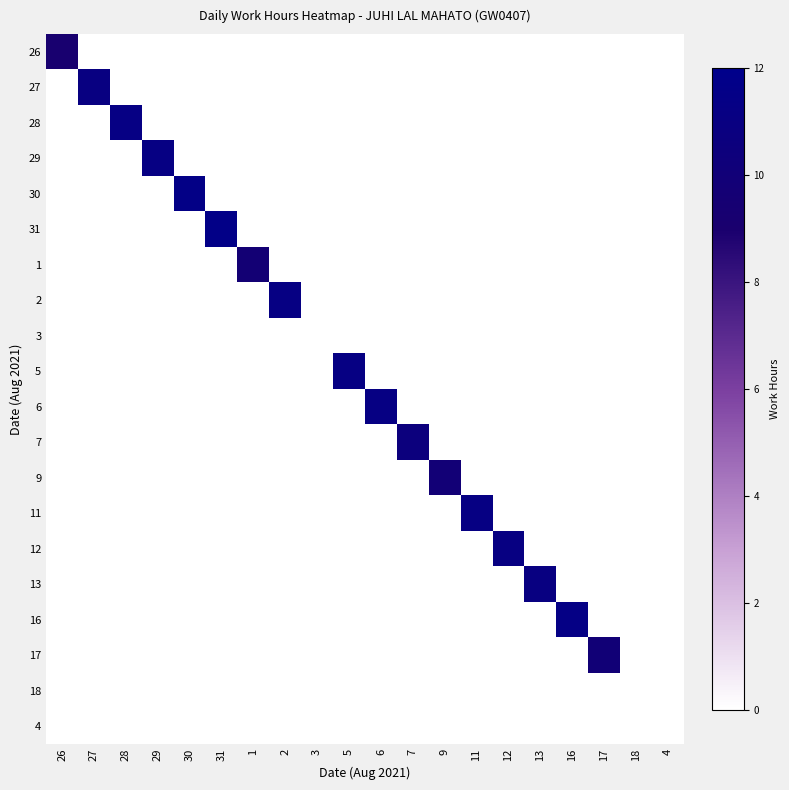

Reading left to right, what are all the values shown in this chart?

26: 26=9.2	27=0.0	28=0.0	29=0.0	30=0.0	31=0.0	1=0.0	2=0.0	3=0.0	5=0.0	6=0.0	7=0.0	9=0.0	11=0.0	12=0.0	13=0.0	16=0.0	17=0.0	18=0.0	4=0.0
27: 26=0.0	27=11.0	28=0.0	29=0.0	30=0.0	31=0.0	1=0.0	2=0.0	3=0.0	5=0.0	6=0.0	7=0.0	9=0.0	11=0.0	12=0.0	13=0.0	16=0.0	17=0.0	18=0.0	4=0.0
28: 26=0.0	27=0.0	28=11.3	29=0.0	30=0.0	31=0.0	1=0.0	2=0.0	3=0.0	5=0.0	6=0.0	7=0.0	9=0.0	11=0.0	12=0.0	13=0.0	16=0.0	17=0.0	18=0.0	4=0.0
29: 26=0.0	27=0.0	28=0.0	29=11.2	30=0.0	31=0.0	1=0.0	2=0.0	3=0.0	5=0.0	6=0.0	7=0.0	9=0.0	11=0.0	12=0.0	13=0.0	16=0.0	17=0.0	18=0.0	4=0.0
30: 26=0.0	27=0.0	28=0.0	29=0.0	30=11.6	31=0.0	1=0.0	2=0.0	3=0.0	5=0.0	6=0.0	7=0.0	9=0.0	11=0.0	12=0.0	13=0.0	16=0.0	17=0.0	18=0.0	4=0.0
31: 26=0.0	27=0.0	28=0.0	29=0.0	30=0.0	31=11.6	1=0.0	2=0.0	3=0.0	5=0.0	6=0.0	7=0.0	9=0.0	11=0.0	12=0.0	13=0.0	16=0.0	17=0.0	18=0.0	4=0.0
1: 26=0.0	27=0.0	28=0.0	29=0.0	30=0.0	31=0.0	1=9.7	2=0.0	3=0.0	5=0.0	6=0.0	7=0.0	9=0.0	11=0.0	12=0.0	13=0.0	16=0.0	17=0.0	18=0.0	4=0.0
2: 26=0.0	27=0.0	28=0.0	29=0.0	30=0.0	31=0.0	1=0.0	2=11.2	3=0.0	5=0.0	6=0.0	7=0.0	9=0.0	11=0.0	12=0.0	13=0.0	16=0.0	17=0.0	18=0.0	4=0.0
3: 26=0.0	27=0.0	28=0.0	29=0.0	30=0.0	31=0.0	1=0.0	2=0.0	3=0.0	5=0.0	6=0.0	7=0.0	9=0.0	11=0.0	12=0.0	13=0.0	16=0.0	17=0.0	18=0.0	4=0.0
5: 26=0.0	27=0.0	28=0.0	29=0.0	30=0.0	31=0.0	1=0.0	2=0.0	3=0.0	5=11.2	6=0.0	7=0.0	9=0.0	11=0.0	12=0.0	13=0.0	16=0.0	17=0.0	18=0.0	4=0.0
6: 26=0.0	27=0.0	28=0.0	29=0.0	30=0.0	31=0.0	1=0.0	2=0.0	3=0.0	5=0.0	6=11.2	7=0.0	9=0.0	11=0.0	12=0.0	13=0.0	16=0.0	17=0.0	18=0.0	4=0.0
7: 26=0.0	27=0.0	28=0.0	29=0.0	30=0.0	31=0.0	1=0.0	2=0.0	3=0.0	5=0.0	6=0.0	7=10.6	9=0.0	11=0.0	12=0.0	13=0.0	16=0.0	17=0.0	18=0.0	4=0.0
9: 26=0.0	27=0.0	28=0.0	29=0.0	30=0.0	31=0.0	1=0.0	2=0.0	3=0.0	5=0.0	6=0.0	7=0.0	9=9.8	11=0.0	12=0.0	13=0.0	16=0.0	17=0.0	18=0.0	4=0.0
11: 26=0.0	27=0.0	28=0.0	29=0.0	30=0.0	31=0.0	1=0.0	2=0.0	3=0.0	5=0.0	6=0.0	7=0.0	9=0.0	11=11.2	12=0.0	13=0.0	16=0.0	17=0.0	18=0.0	4=0.0
12: 26=0.0	27=0.0	28=0.0	29=0.0	30=0.0	31=0.0	1=0.0	2=0.0	3=0.0	5=0.0	6=0.0	7=0.0	9=0.0	11=0.0	12=11.1	13=0.0	16=0.0	17=0.0	18=0.0	4=0.0
13: 26=0.0	27=0.0	28=0.0	29=0.0	30=0.0	31=0.0	1=0.0	2=0.0	3=0.0	5=0.0	6=0.0	7=0.0	9=0.0	11=0.0	12=0.0	13=11.0	16=0.0	17=0.0	18=0.0	4=0.0
16: 26=0.0	27=0.0	28=0.0	29=0.0	30=0.0	31=0.0	1=0.0	2=0.0	3=0.0	5=0.0	6=0.0	7=0.0	9=0.0	11=0.0	12=0.0	13=0.0	16=11.4	17=0.0	18=0.0	4=0.0
17: 26=0.0	27=0.0	28=0.0	29=0.0	30=0.0	31=0.0	1=0.0	2=0.0	3=0.0	5=0.0	6=0.0	7=0.0	9=0.0	11=0.0	12=0.0	13=0.0	16=0.0	17=9.9	18=0.0	4=0.0
18: 26=0.0	27=0.0	28=0.0	29=0.0	30=0.0	31=0.0	1=0.0	2=0.0	3=0.0	5=0.0	6=0.0	7=0.0	9=0.0	11=0.0	12=0.0	13=0.0	16=0.0	17=0.0	18=0.0	4=0.0
4: 26=0.0	27=0.0	28=0.0	29=0.0	30=0.0	31=0.0	1=0.0	2=0.0	3=0.0	5=0.0	6=0.0	7=0.0	9=0.0	11=0.0	12=0.0	13=0.0	16=0.0	17=0.0	18=0.0	4=0.0